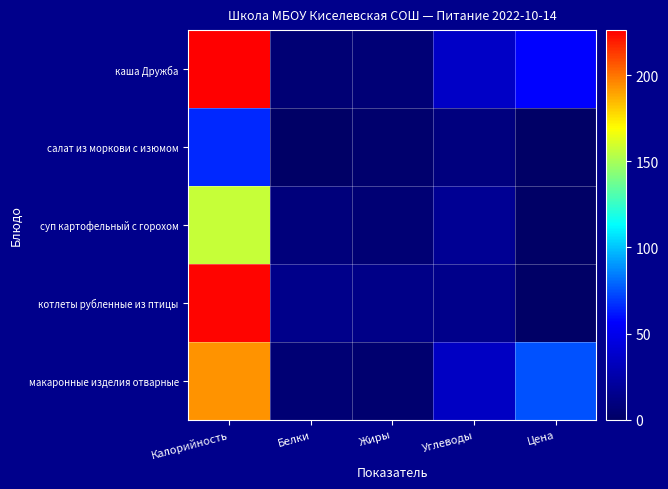

Between Жиры and Углеводы, which is larger?

Углеводы